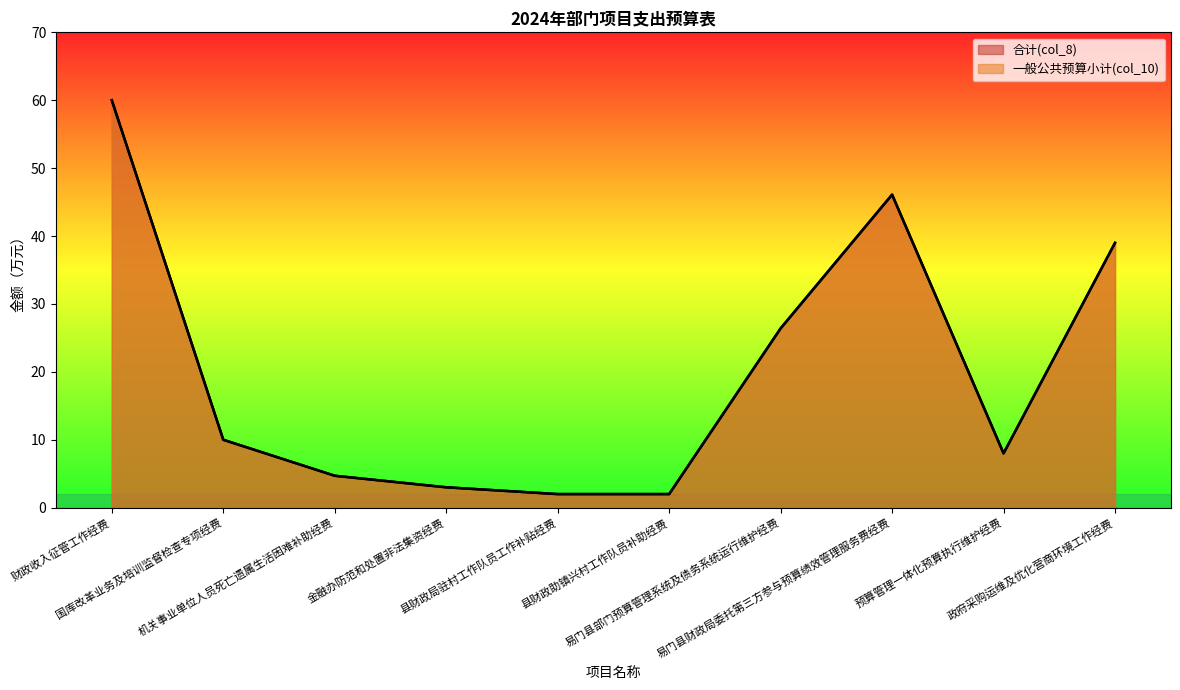

True or false: 一般公共预算小计(col_10) and 合计(col_8) intersect in this chart.

False